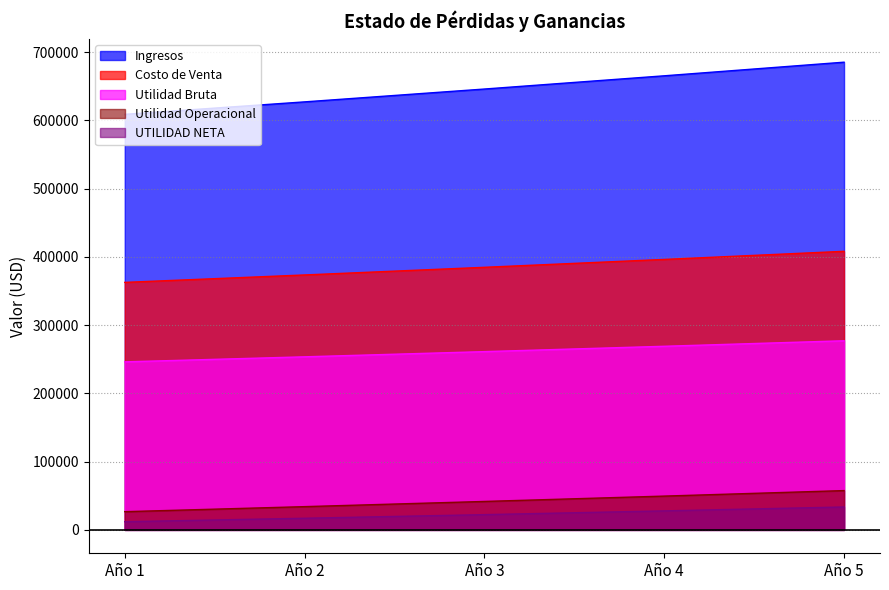

Where does the Costo de Venta series first go above 261197?

Año 3